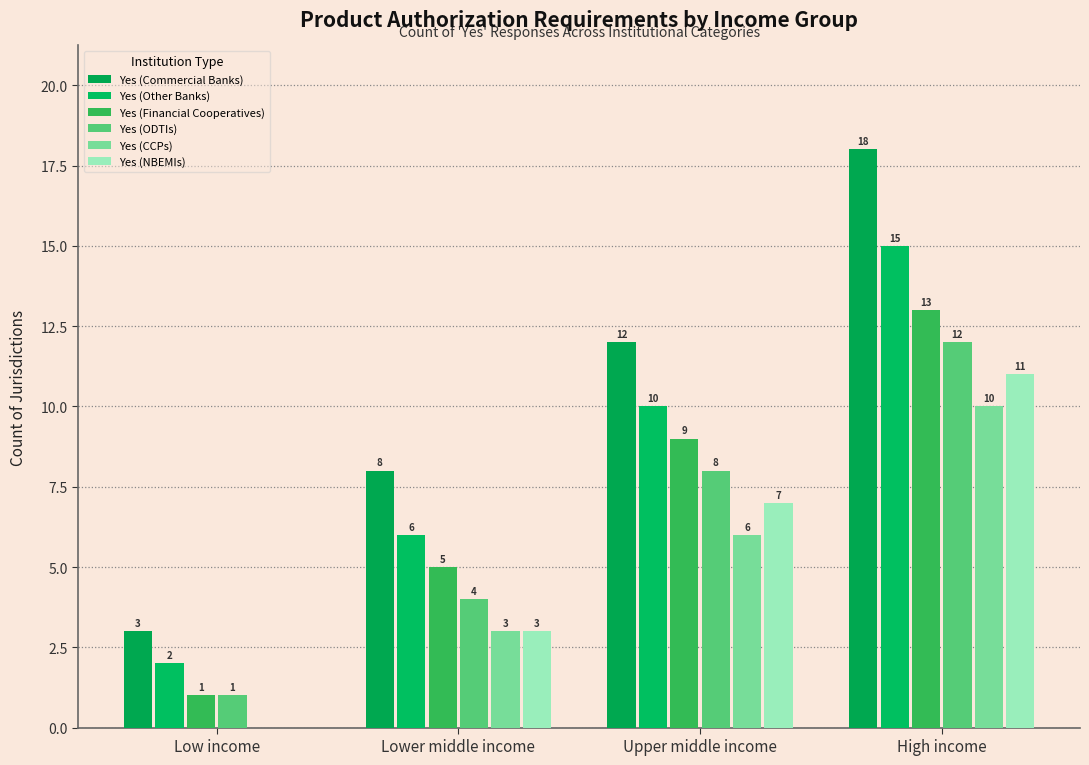

At which label does Yes (ODTIs) first exceed 8?

High income